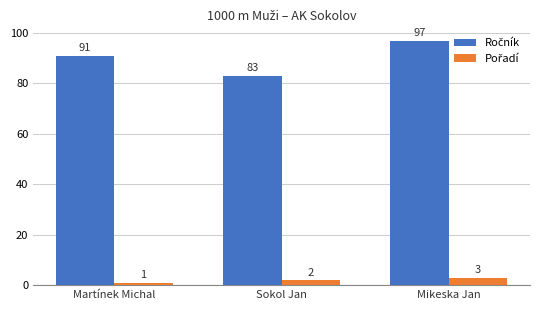

What is the total value across all series at Mikeska Jan?

100